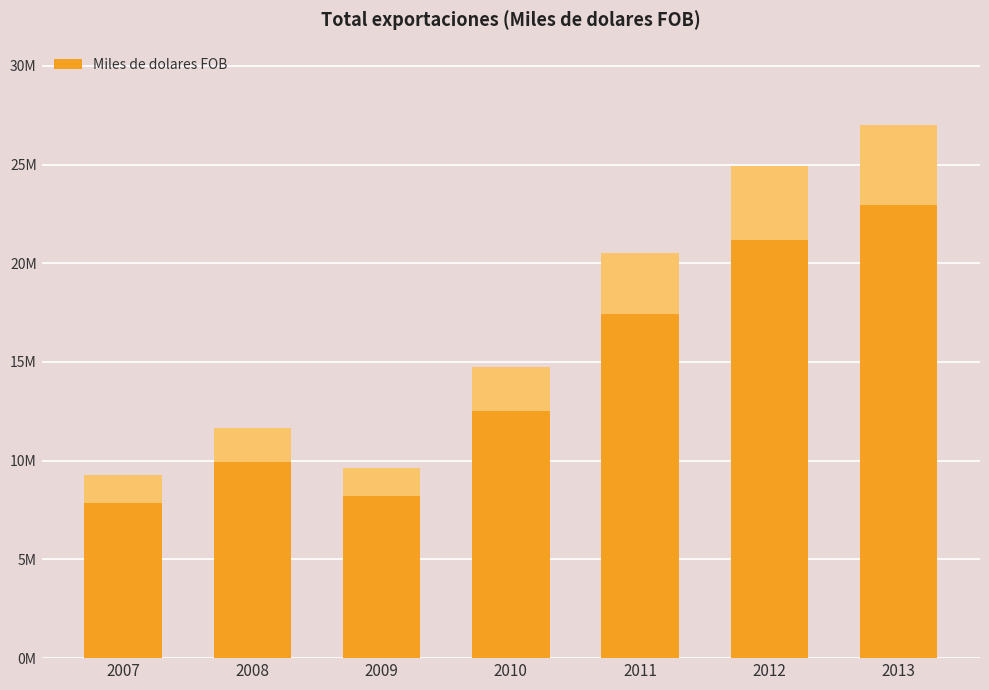

What is the value of the 1st bar from the left?

9262051.2